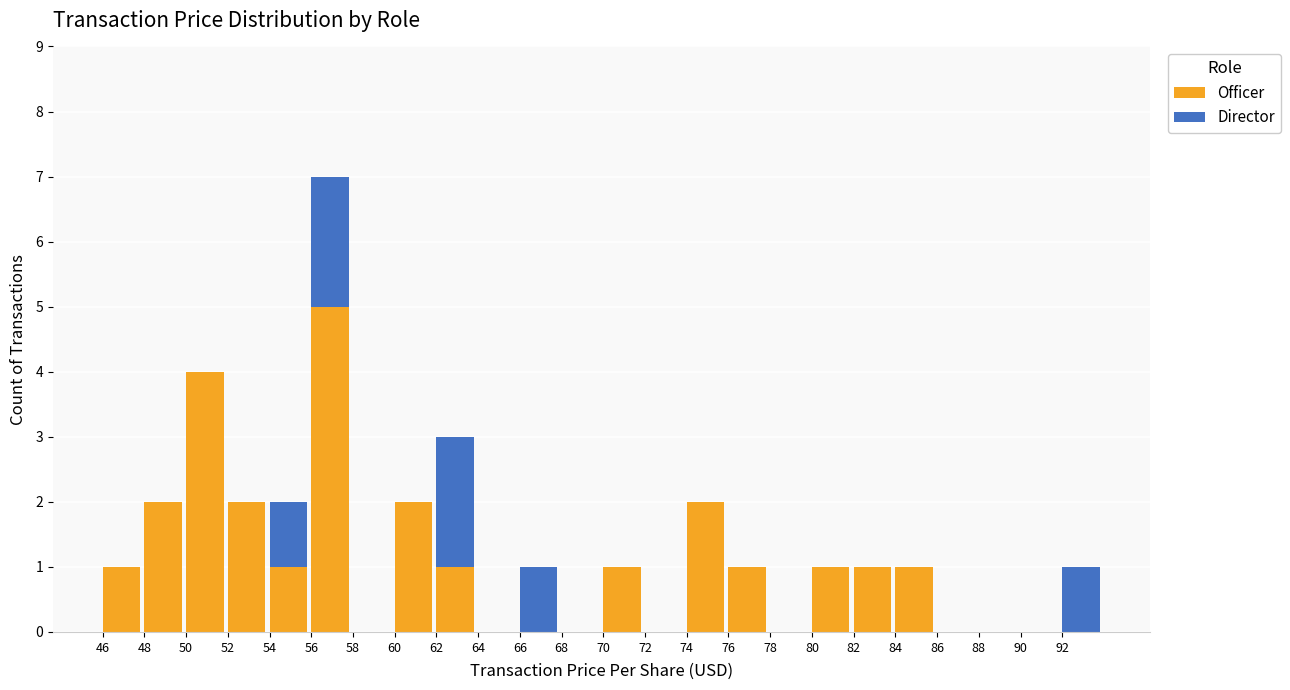

At which category is the sum across all series the highest?

56